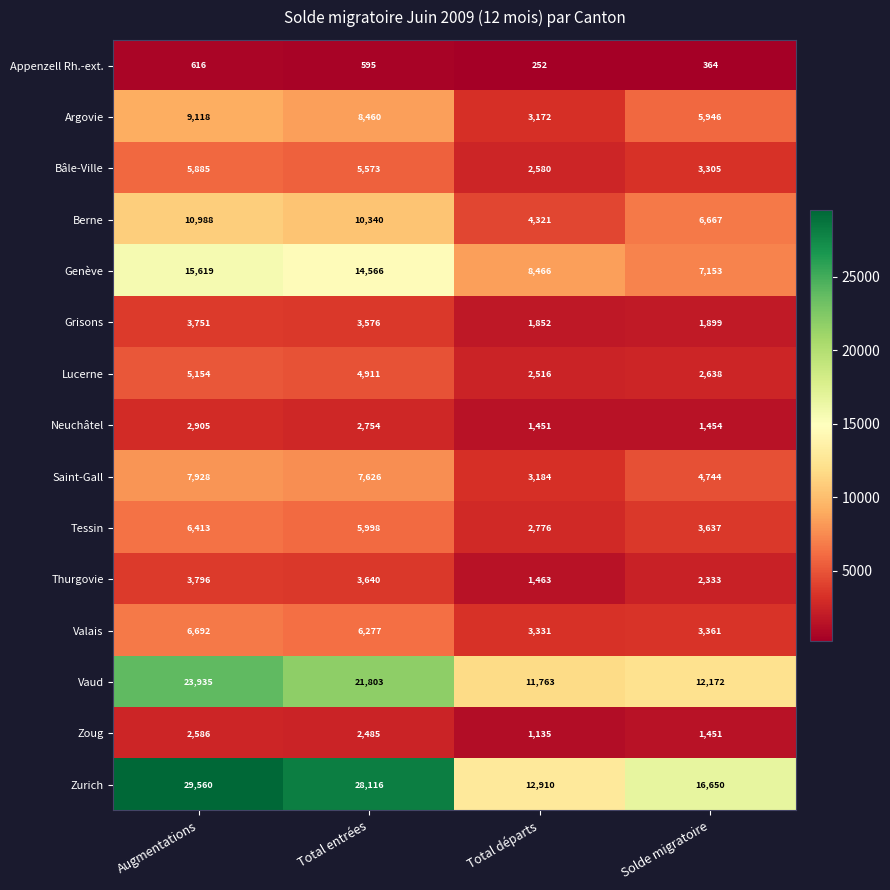

At which category does the chart reach its peak across all series?

Augmentations